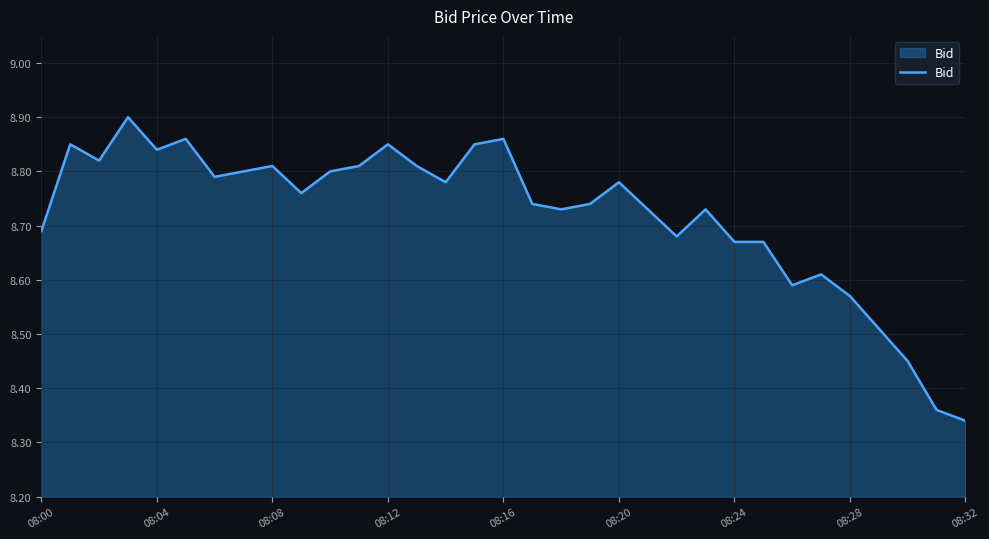

What is the difference between the maximum and minimum values?

0.6